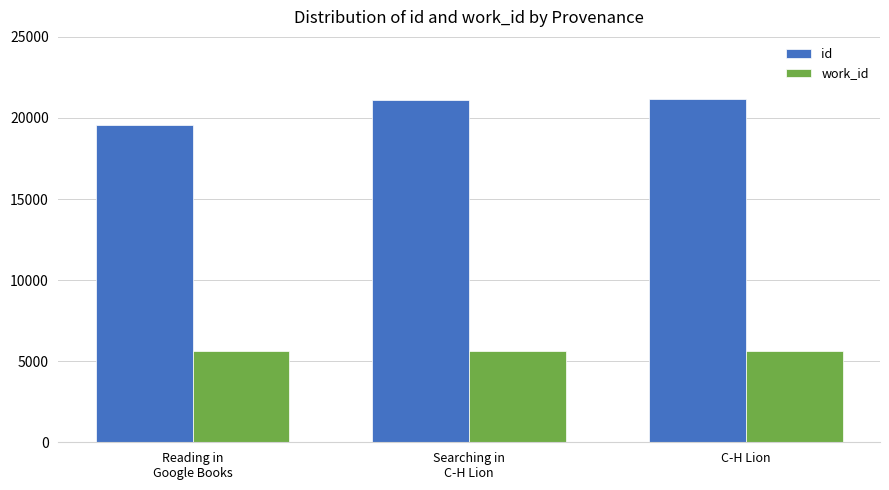

Is it true that id equals 38041.0 at C-H Lion?

False